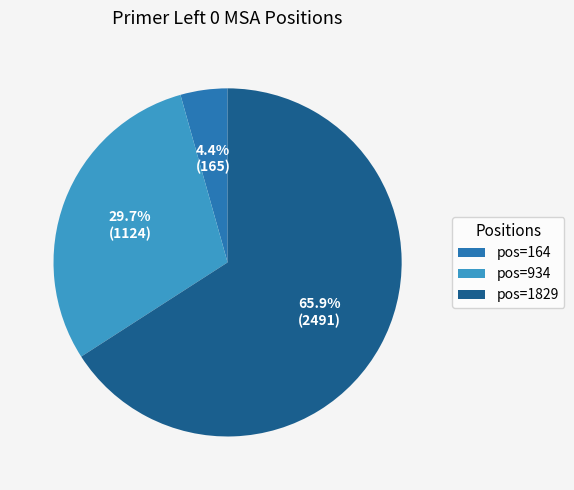

To the nearest percent, what is the average slice percentage?

33%